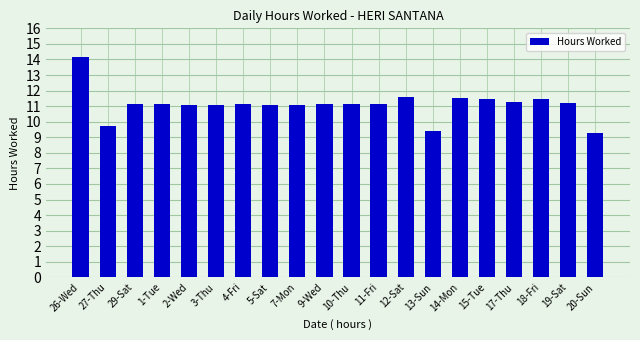

How many values are below 11?

3